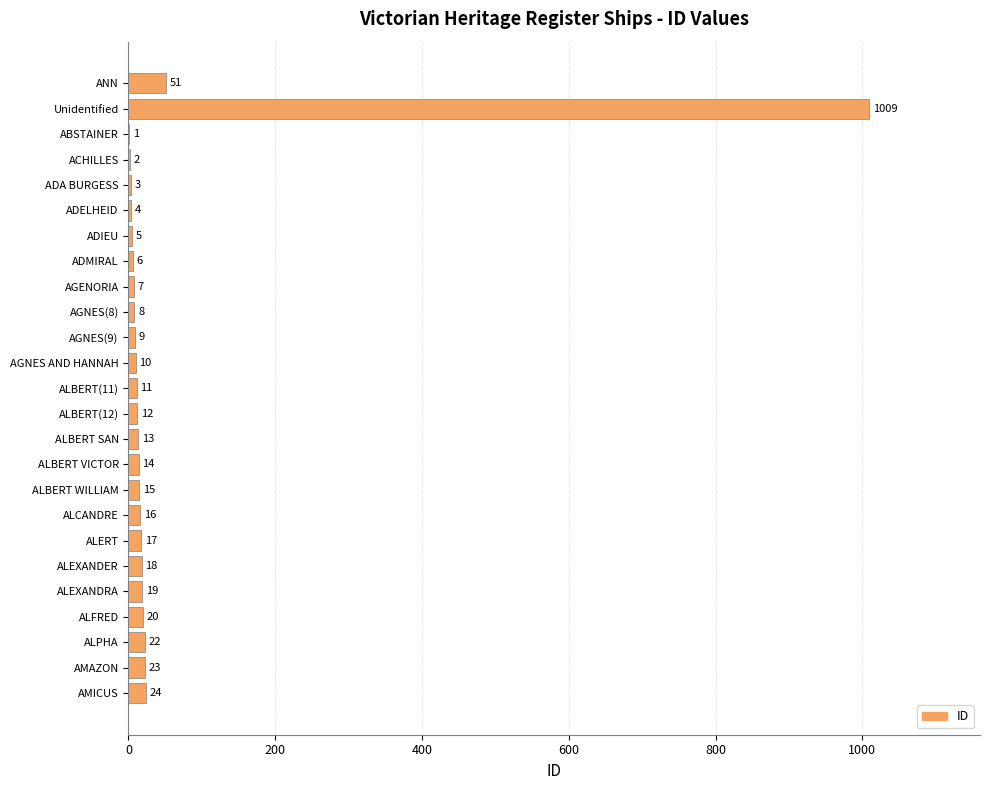

What is the sum of the values at ALBERT SAN and ALFRED?

33